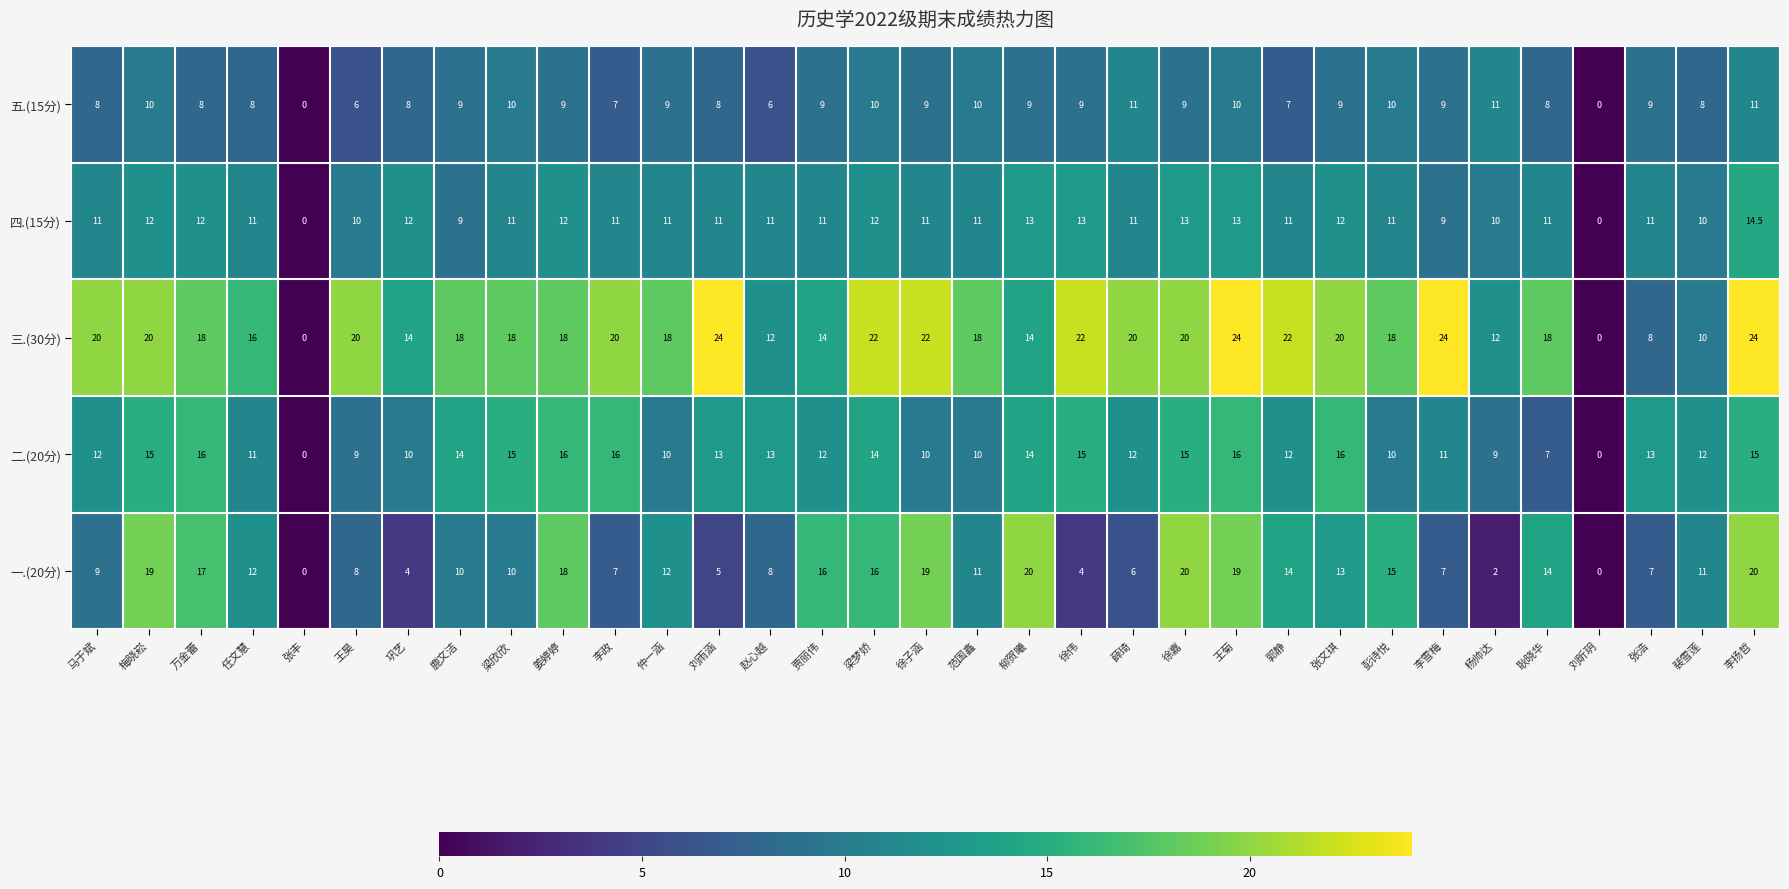

Which series has the widest spread of values?

三.(30分)